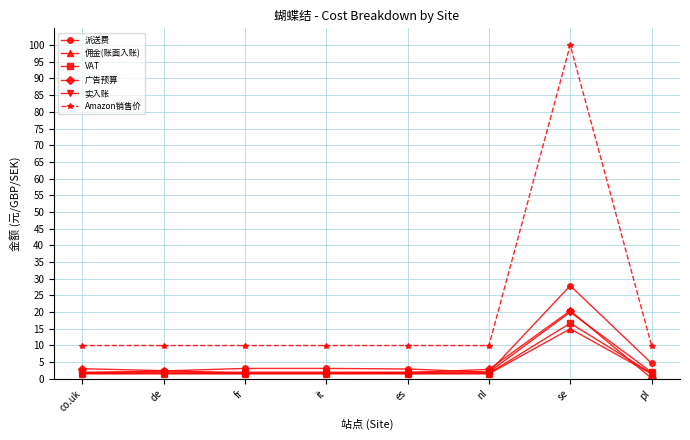

Which series has the widest spread of values?

Amazon销售价